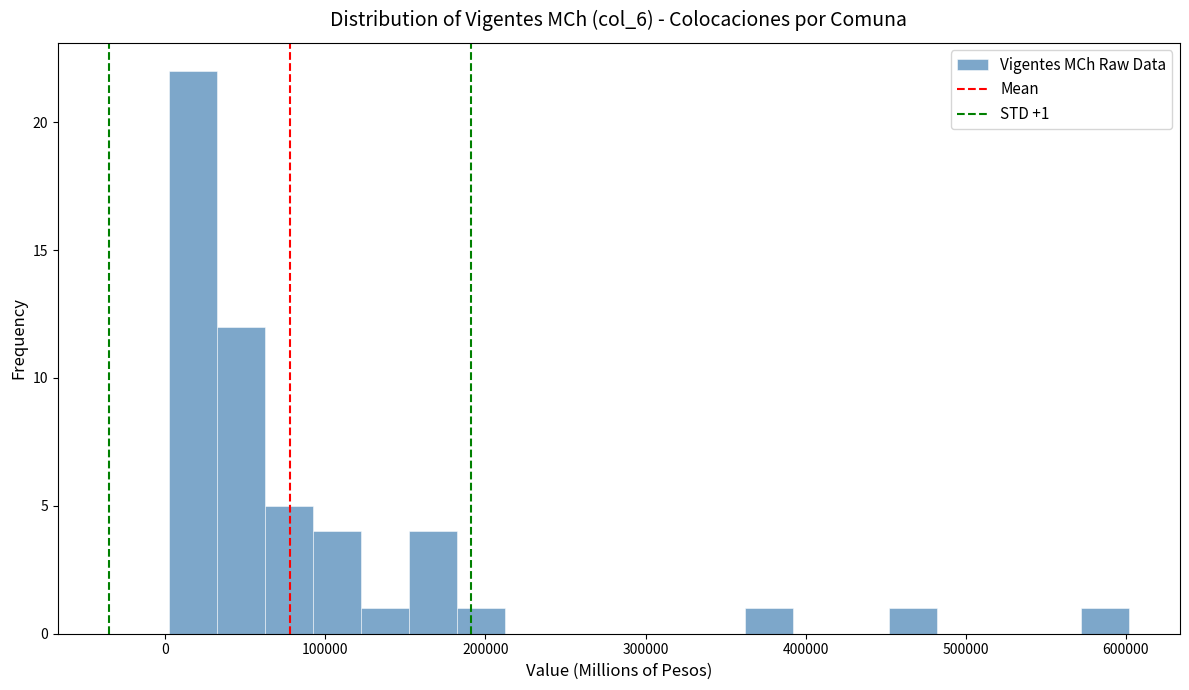

Around what value on the x-axis is the tallest bar? Give the approximate position of its centre, as read against the axis.

20000